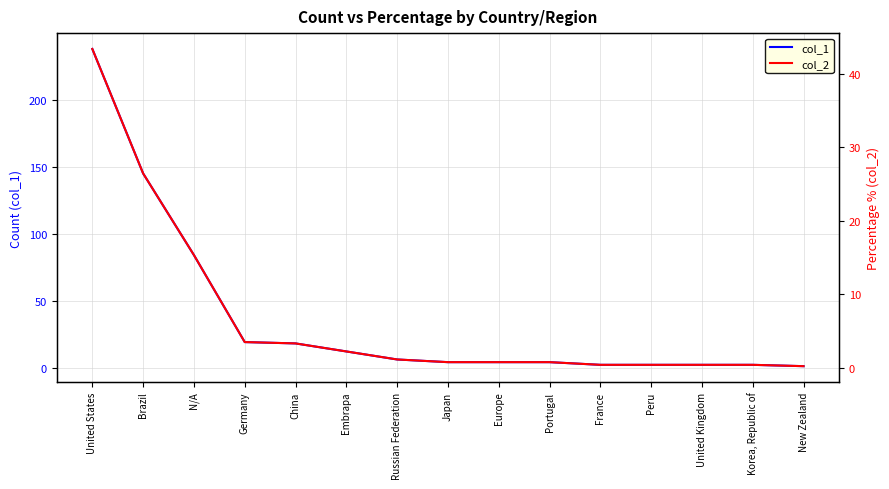

Which has a higher value, France or Europe?

Europe